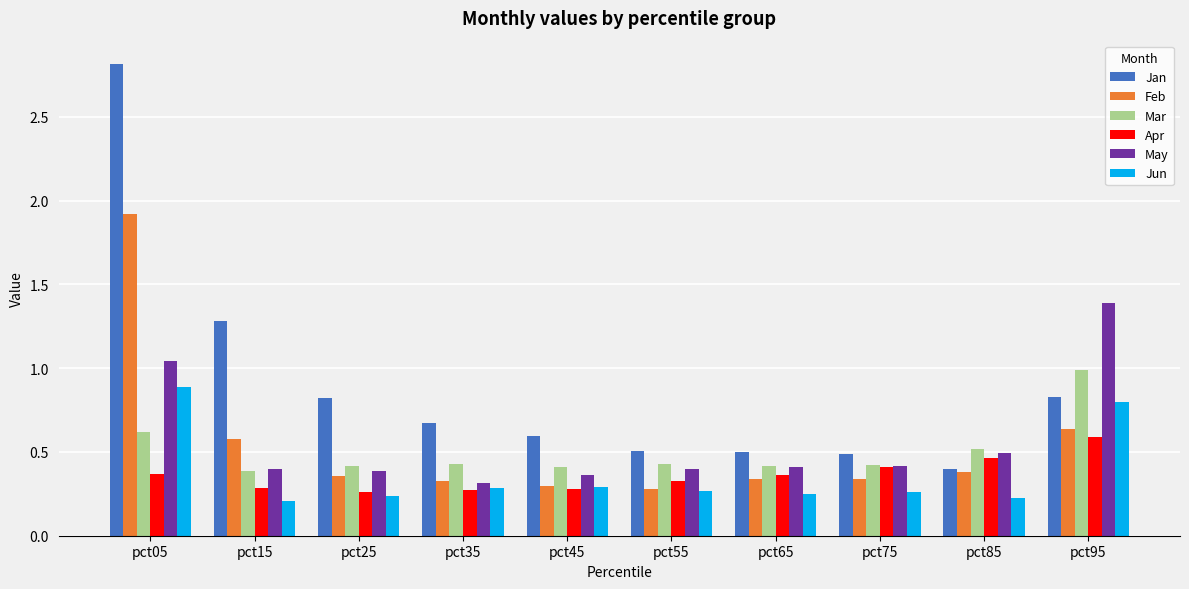

What is the maximum value shown in the chart?

2.8